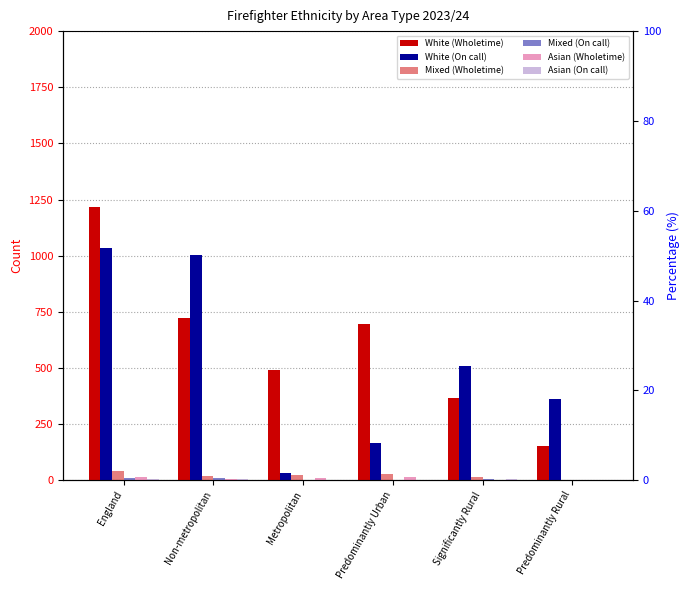

The Asian (On call) series shows 1 at Predominantly Urban. True or false?

True